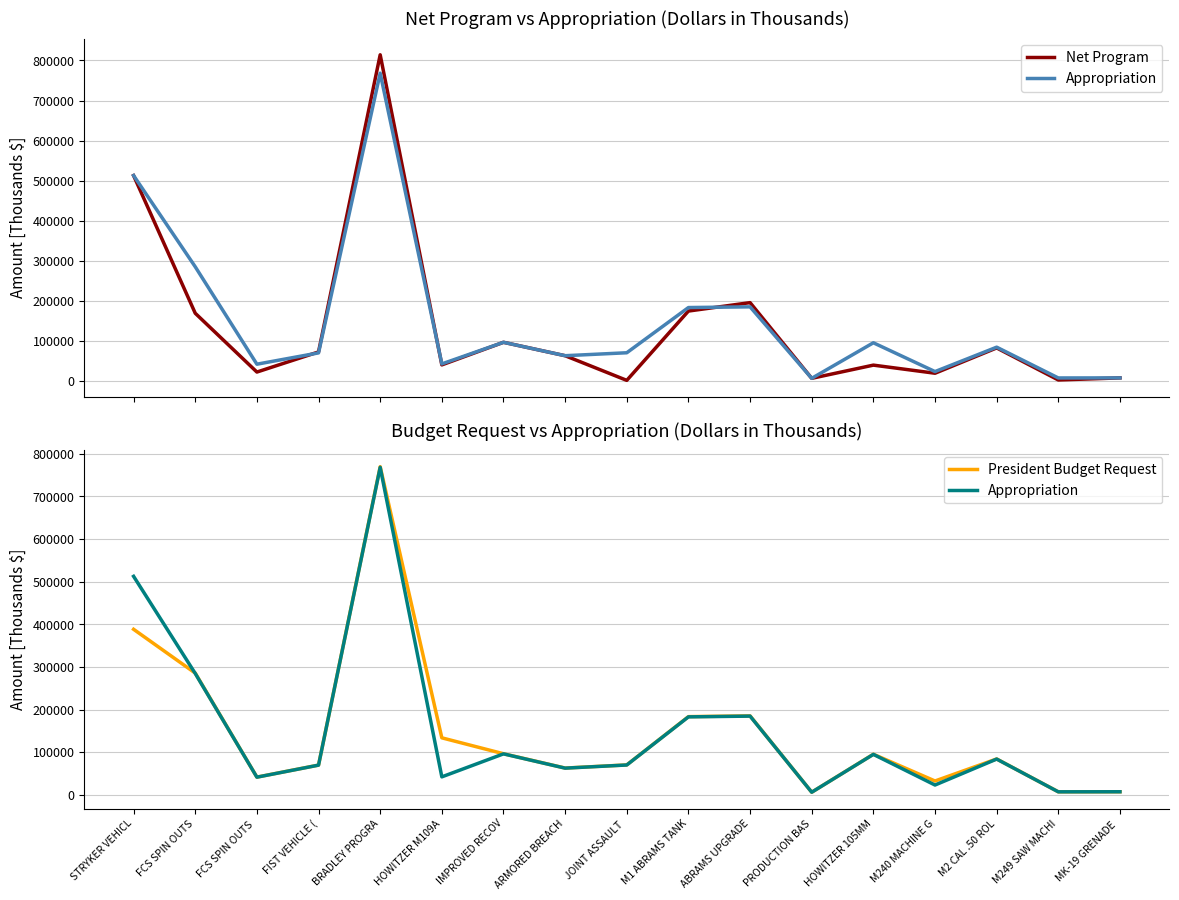

What is the value of the President Budget Request point at the 14th from the left?

32919